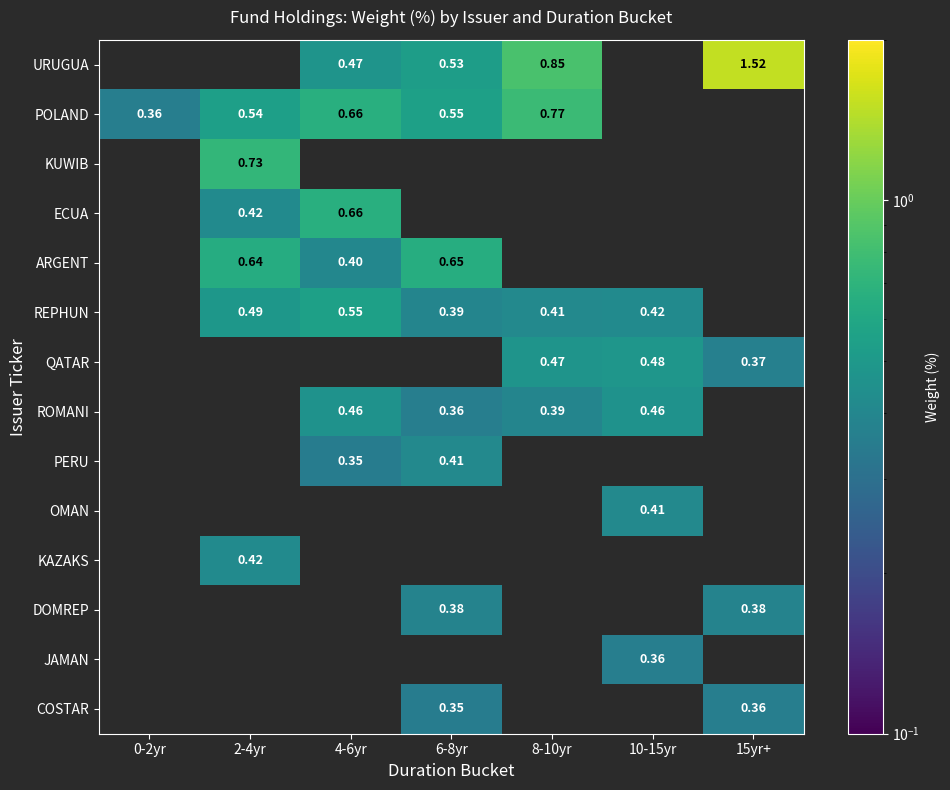

Is the value of POLAND at 0-2yr greater than the value of ARGENT at 6-8yr?

No